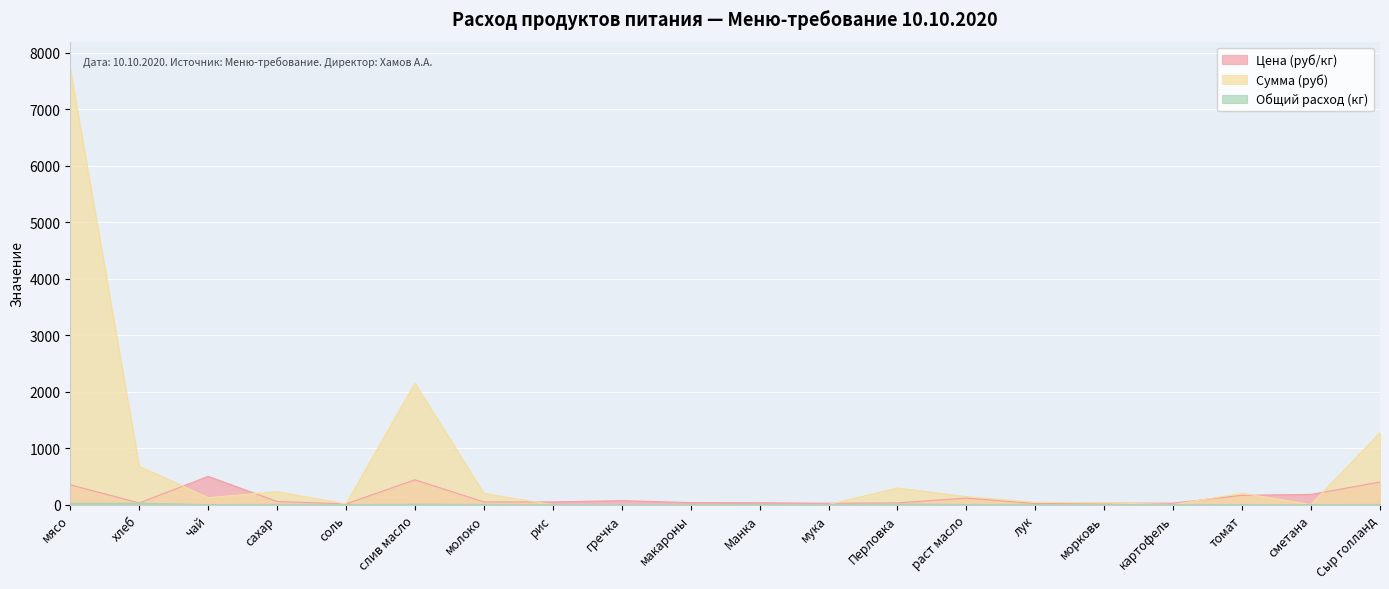

True or false: Общий расход (кг) and Цена (руб/кг) intersect in this chart.

False